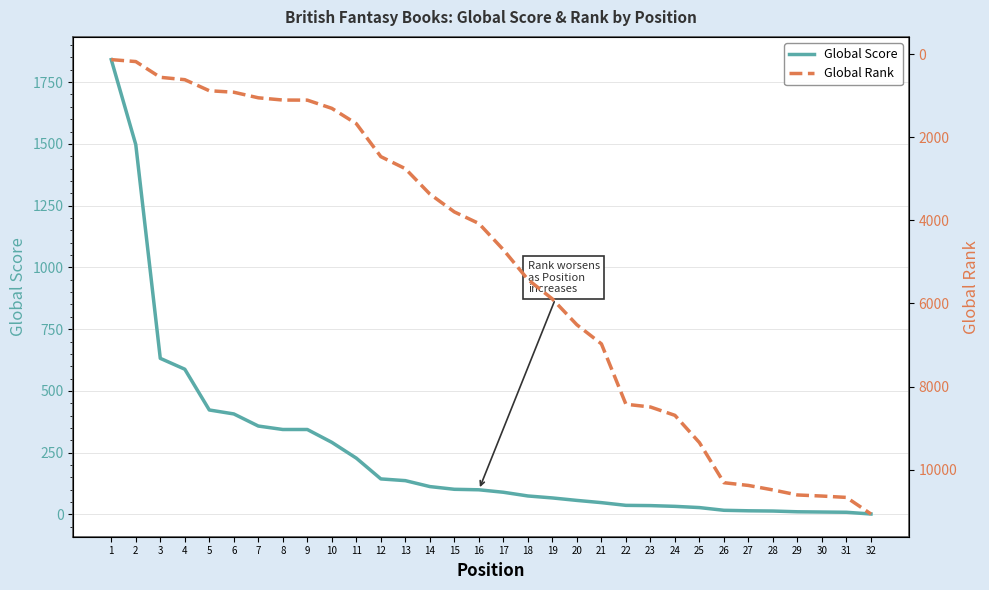

What are all the series names shown in the legend?

Global Score, Global Rank